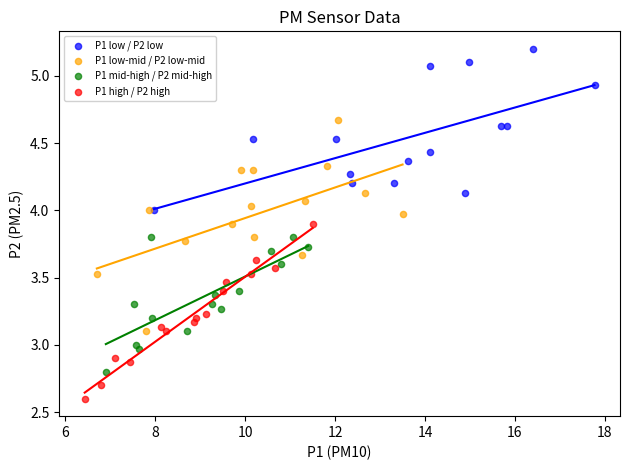

Which series reaches the minimum Y coordinate?

P1 high / P2 high